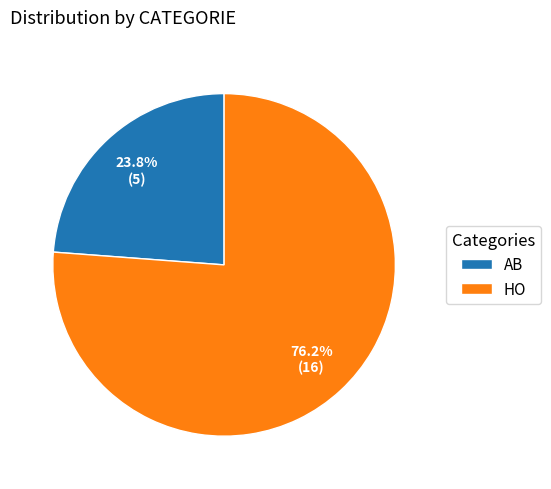

What portion of the pie excludes AB?

76.2%